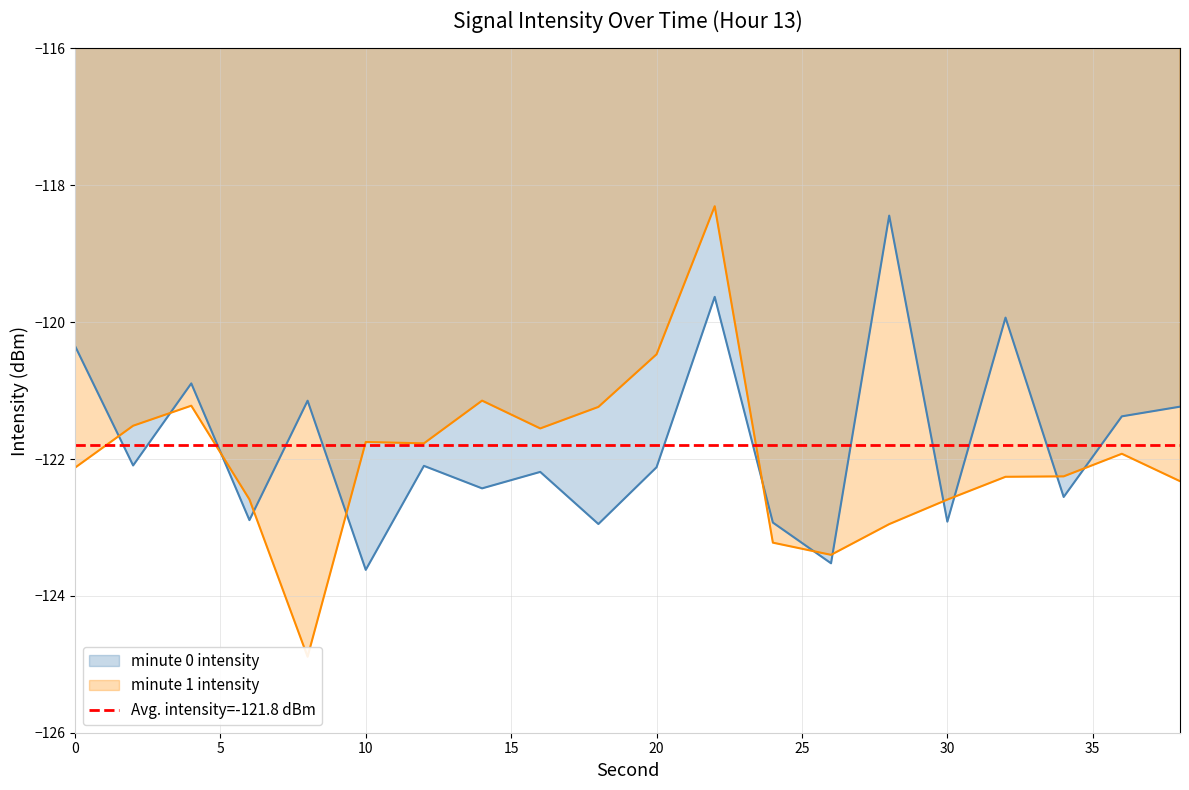

What is the approximate value at 24?

-122.9